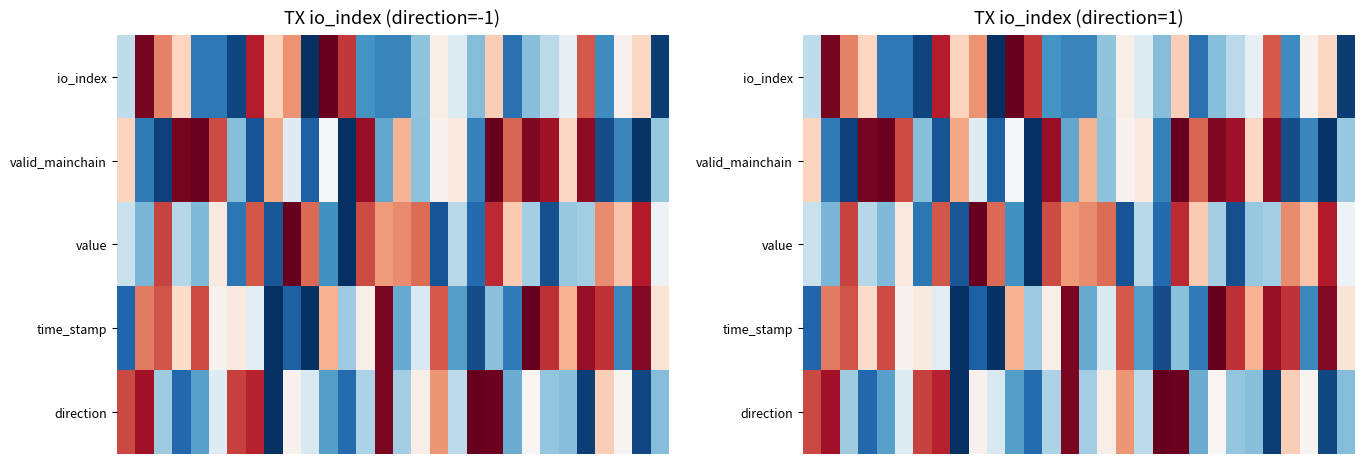

Which has a higher value, 18 or 4?

18